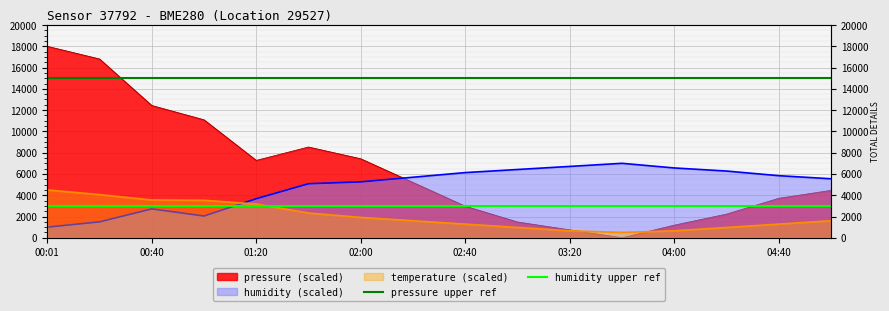

List the labels in order of humidity upper ref value, smallest first.

00:01, 00:40